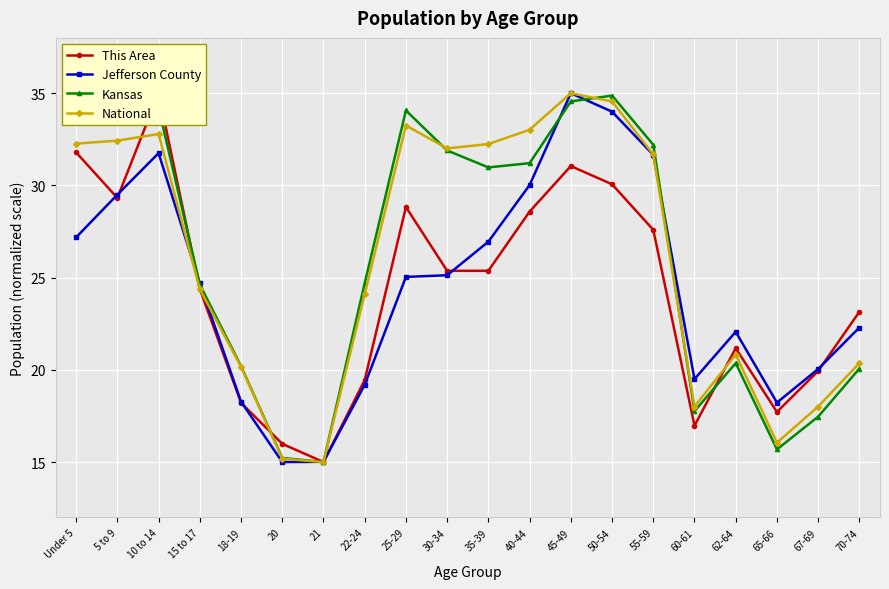

At how many categories does at least one series exceed 24?

12